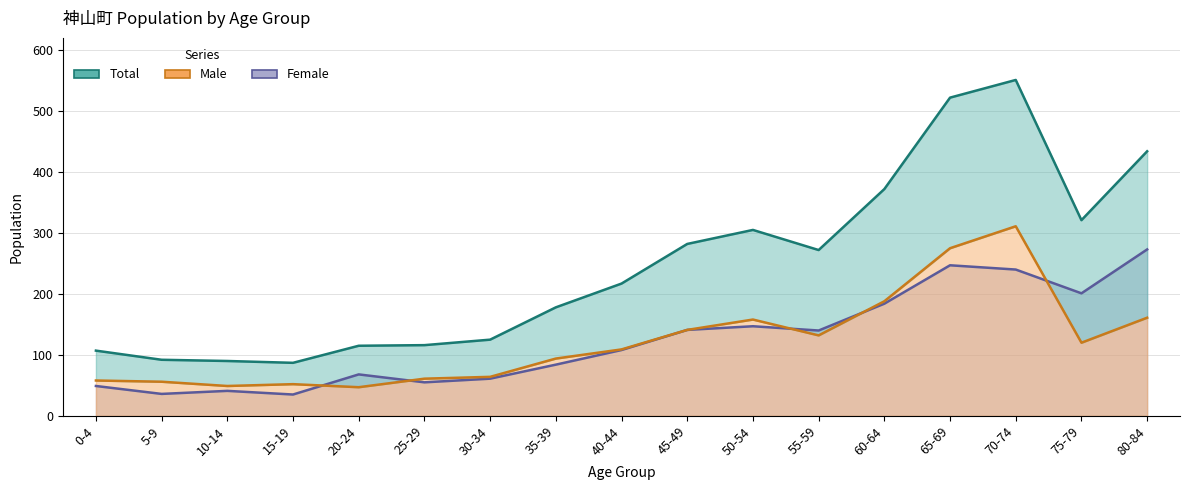

What is the average value of the Total series?

246